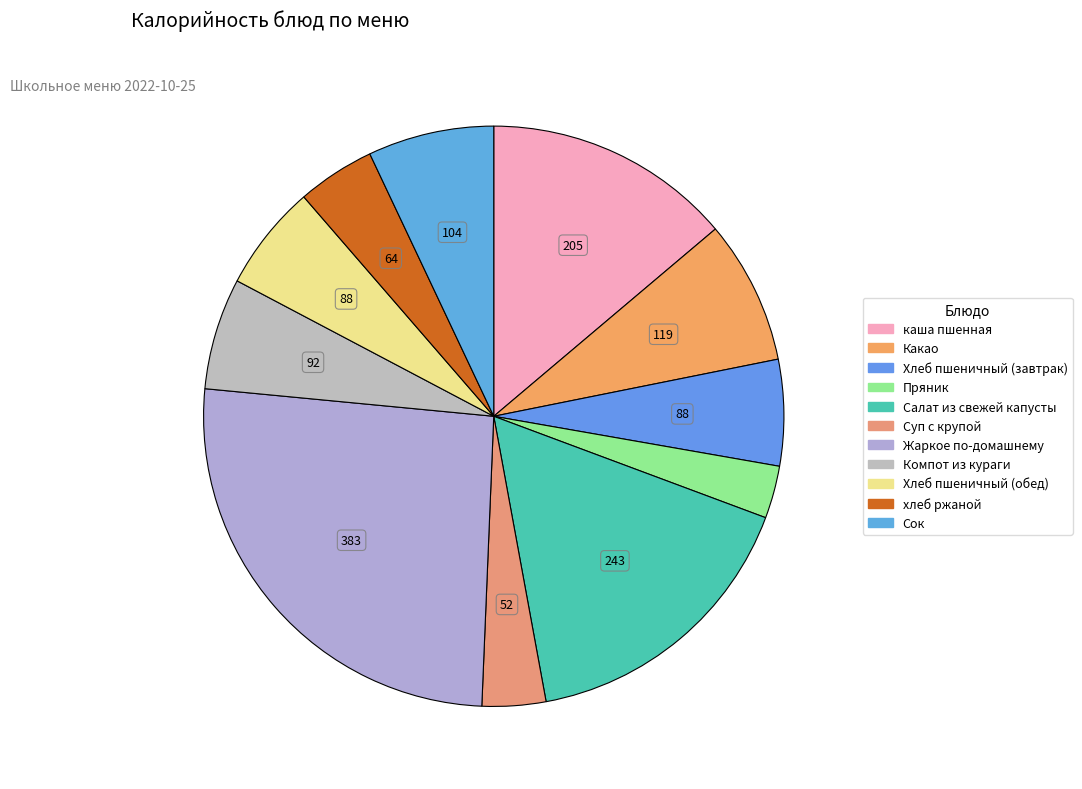

What is the total percentage of Пряник and Какао?

10.9%